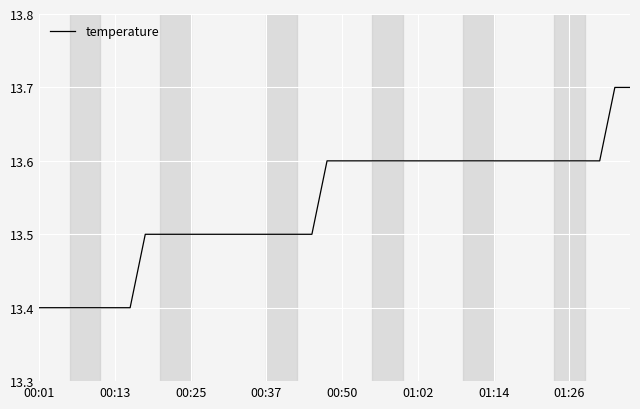

What is the difference between the maximum and minimum values?

0.3